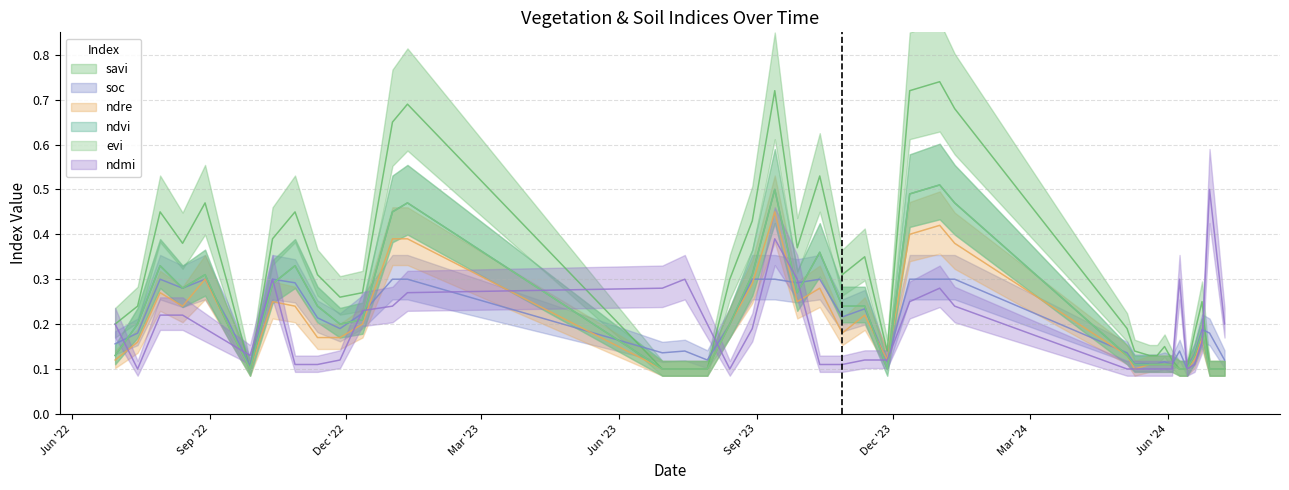

Does the chart display data point markers on the line(s)?

No